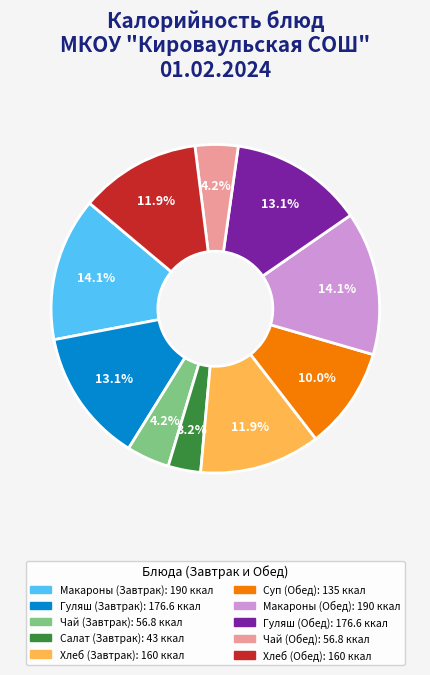

Does any single category account for the majority?

No